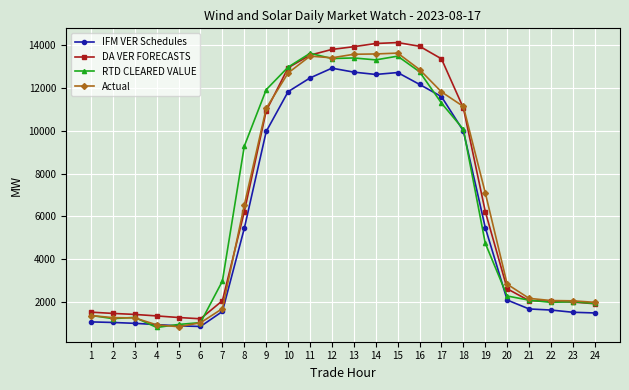

What is the spread (max minus min) of values at 11?

1148.8